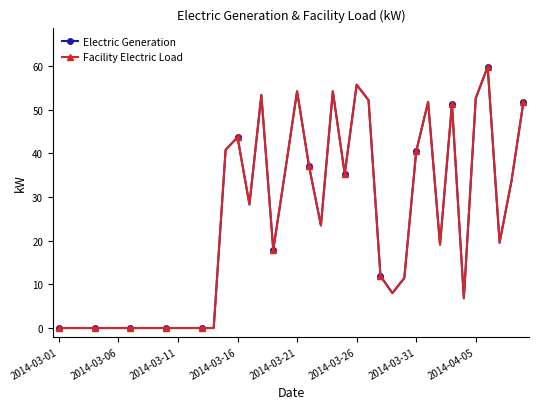

Is this an area chart (filled region under the line)?

No